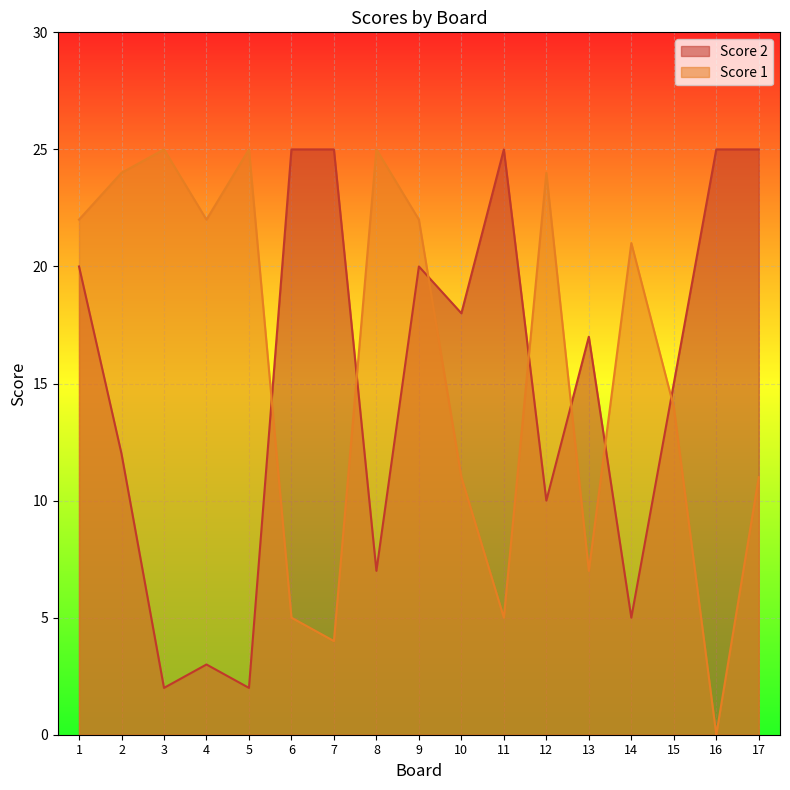

List the series in order of their overall mean, highest first.

Score 1, Score 2